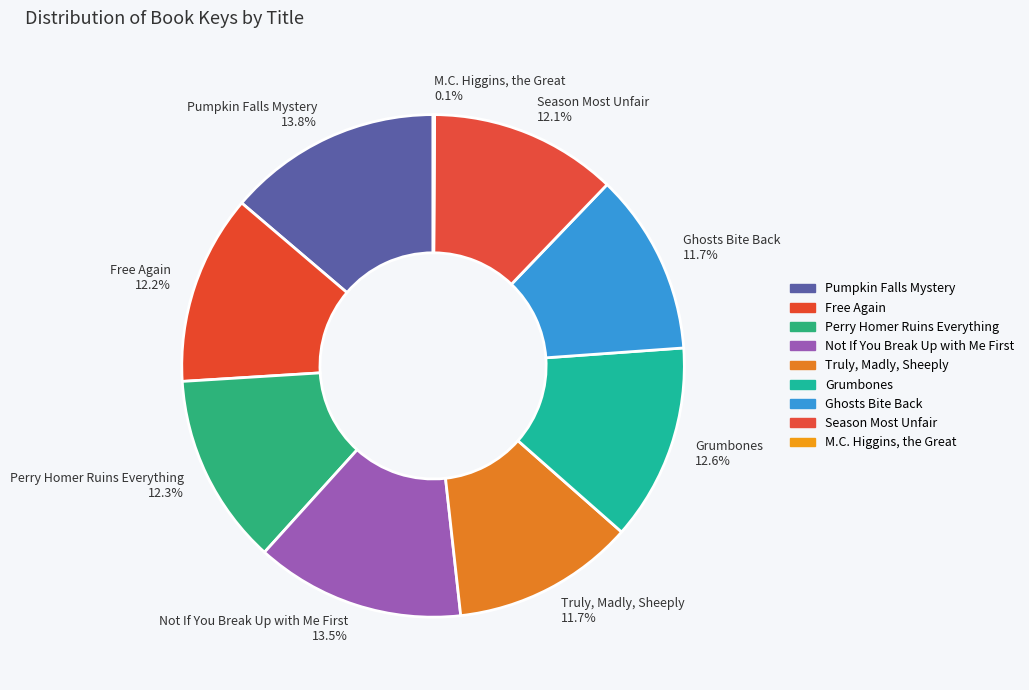

Is there any slice that represents more than half of the pie?

No